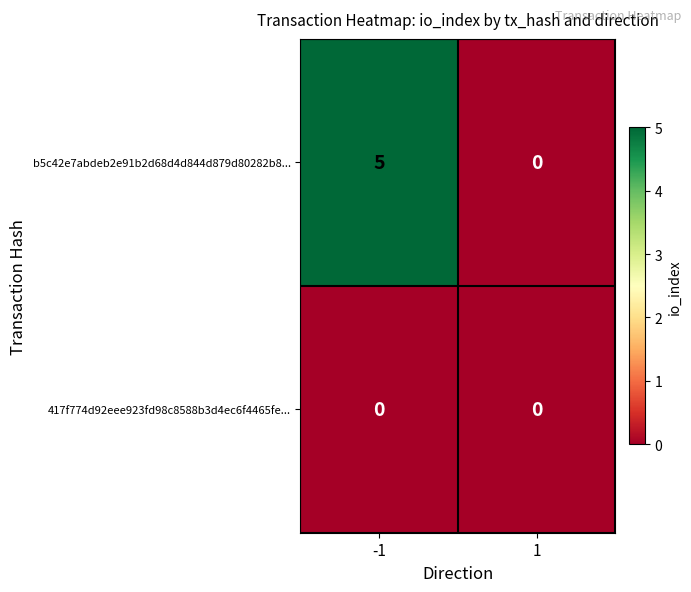

Rank the series at -1 from highest to lowest value.

b5c42e7abdeb2e91b2d68d4d844d879d80282b8..., 417f774d92eee923fd98c8588b3d4ec6f4465fe...